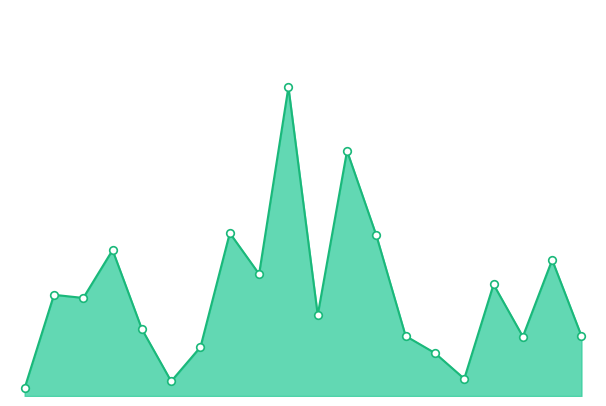

Is this an area chart (filled region under the line)?

Yes